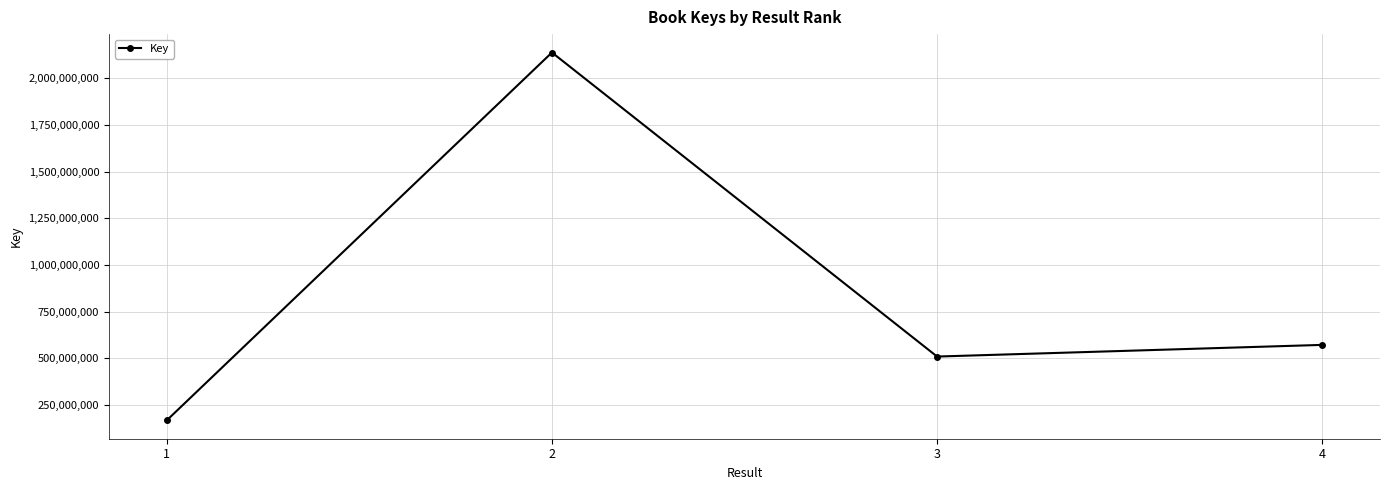

What is the sum of all values?

3386902399